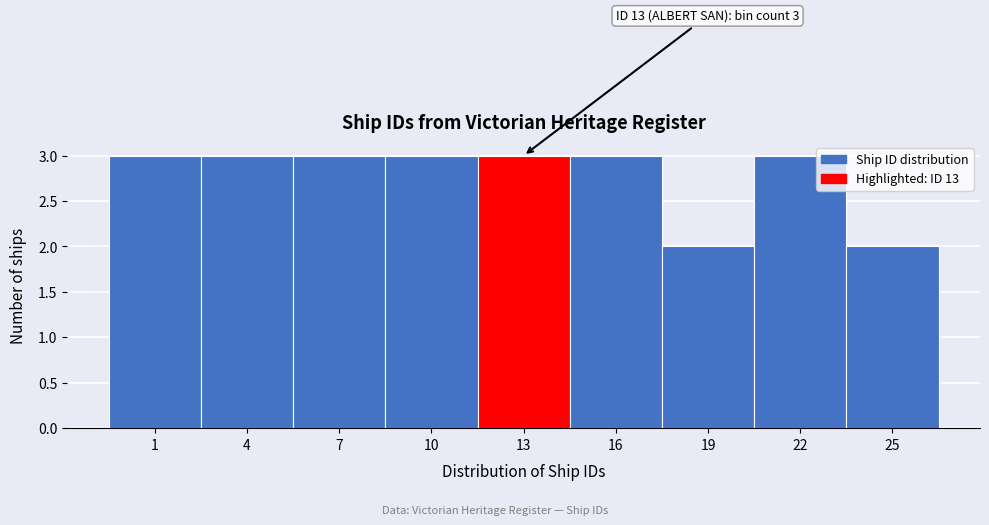

Reading left to right, what are all the values shown in this chart?

1=3	4=3	7=3	10=3	13=3	16=3	19=2	22=3	25=2